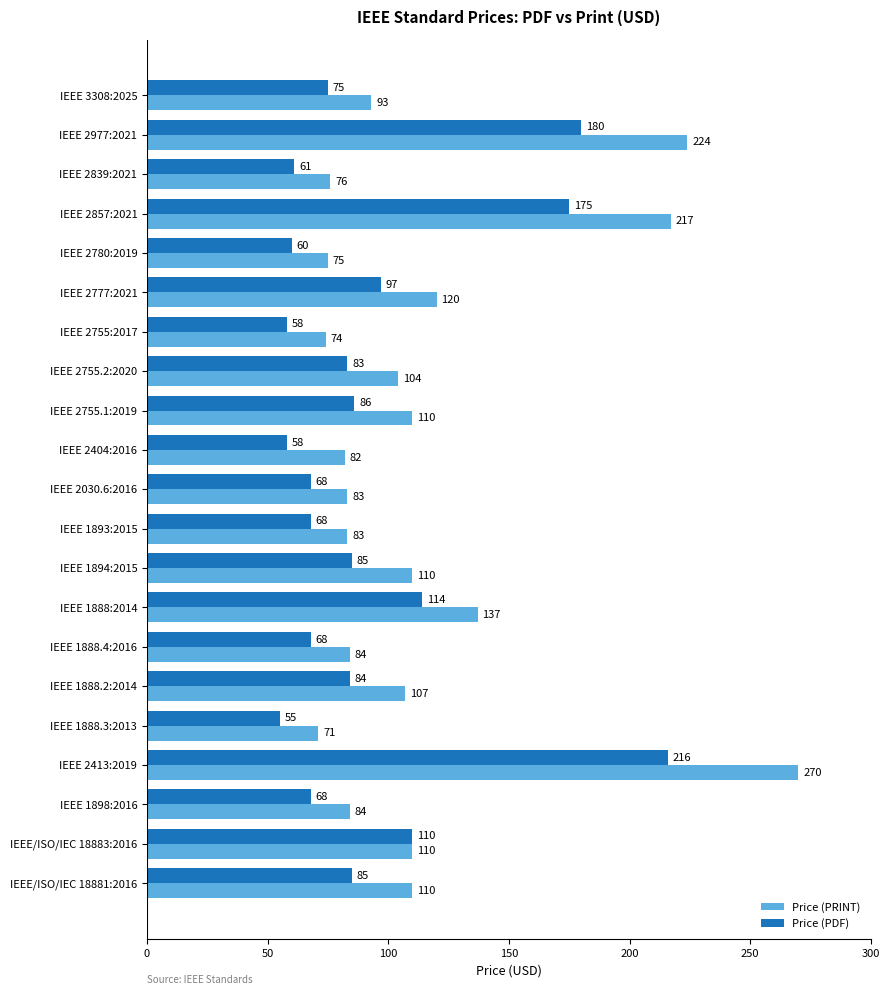

The value of Price (PRINT) at IEEE 2404:2016 is 128. True or false?

False